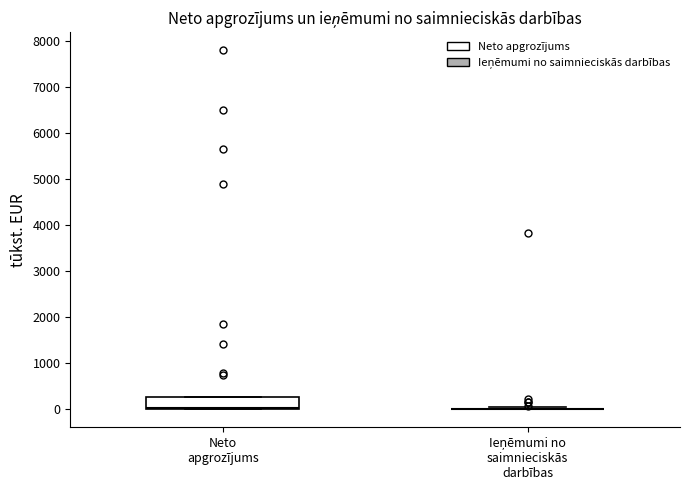

Reading left to right, transcribe this box plot: for each box, give where its median line is, the range the box spans, and where its two whiskers end, as read against the y-axis. The values are not printed on the chart, so give them approximately, as read against the axis.

Neto apgrozījums: median 0 (just above the box's lower edge), box 0 to 300, whiskers 0 to 300
Ieņēmumi no saimnieciskās darbības: box collapsed to a line at 0, whiskers 0 to 0